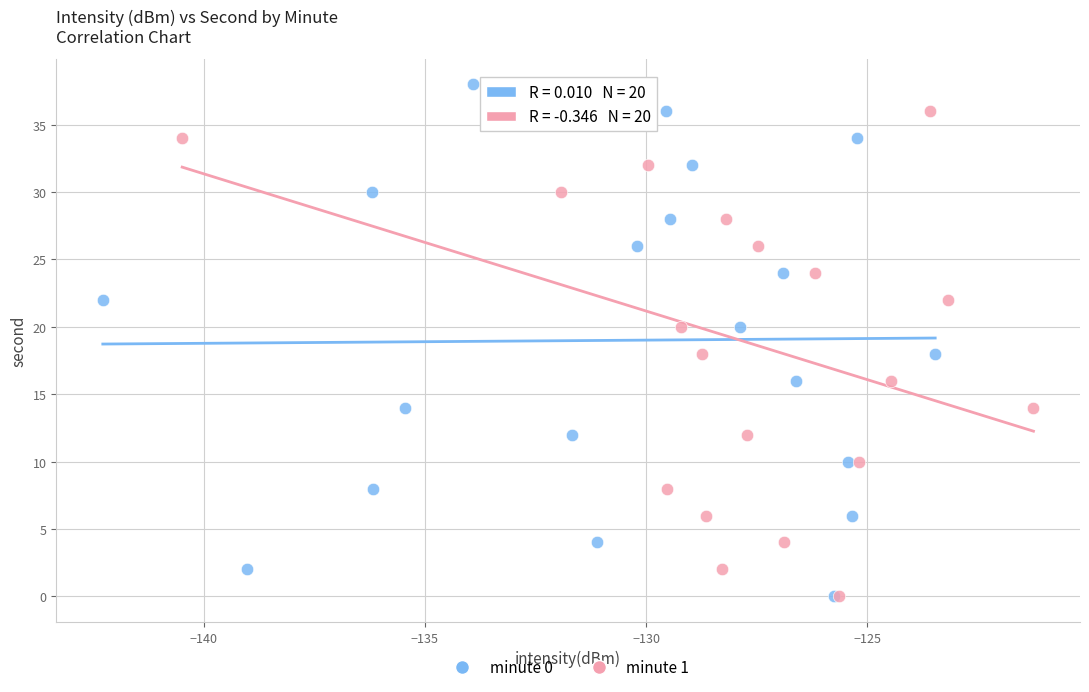

What are all the series names shown in the legend?

minute 0, minute 1